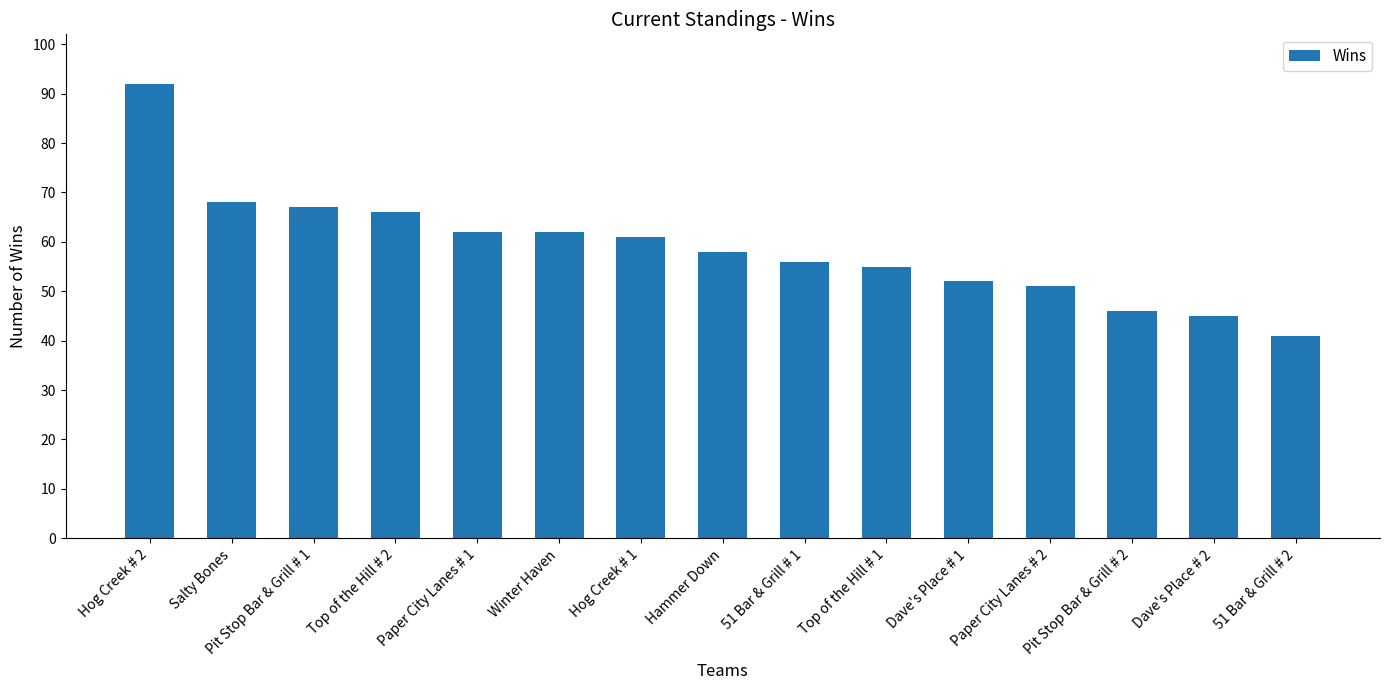

True or false: the data shows 32 at Dave's Place # 1.

False